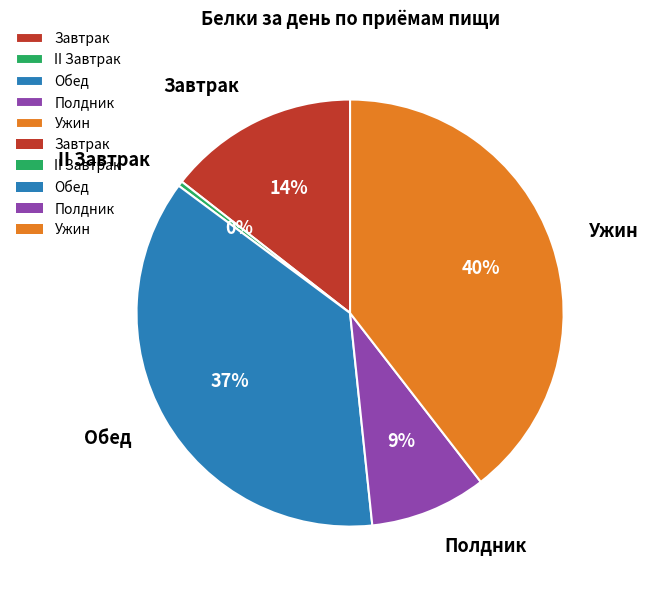

Is the sum of Ужин and Завтрак greater than half?

Yes